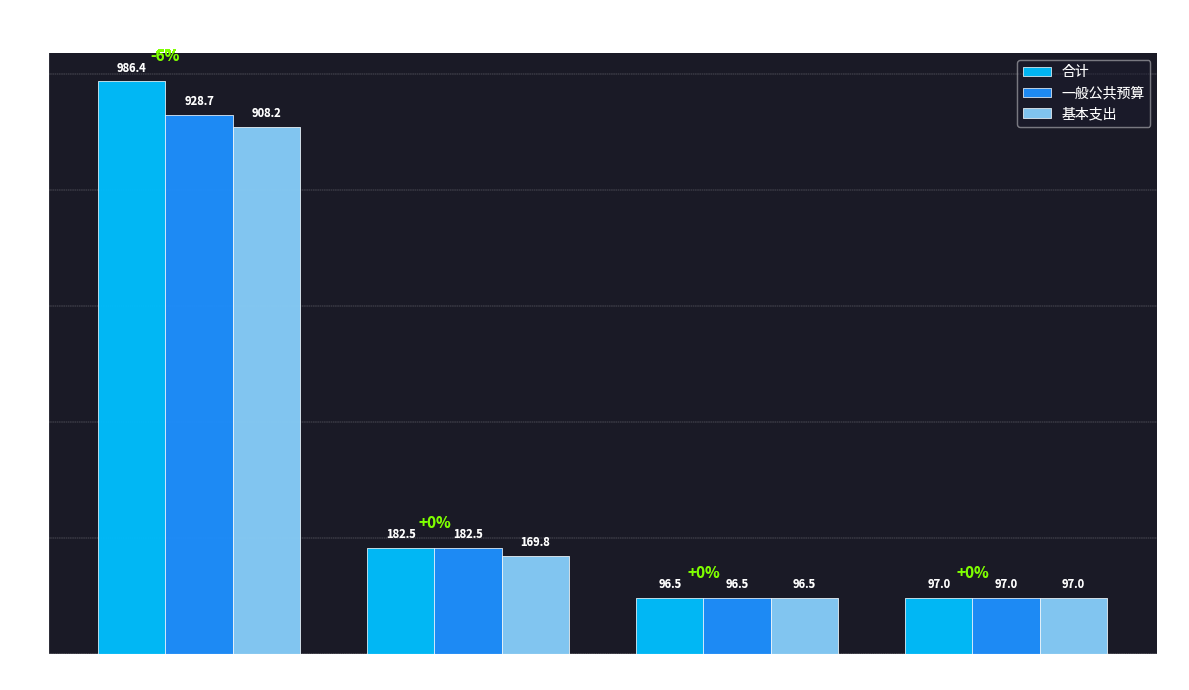

Rank the categories by 合计 value from highest to lowest.

教育支出, 社会保障和就业支出, 住房保障支出, 卫生健康支出